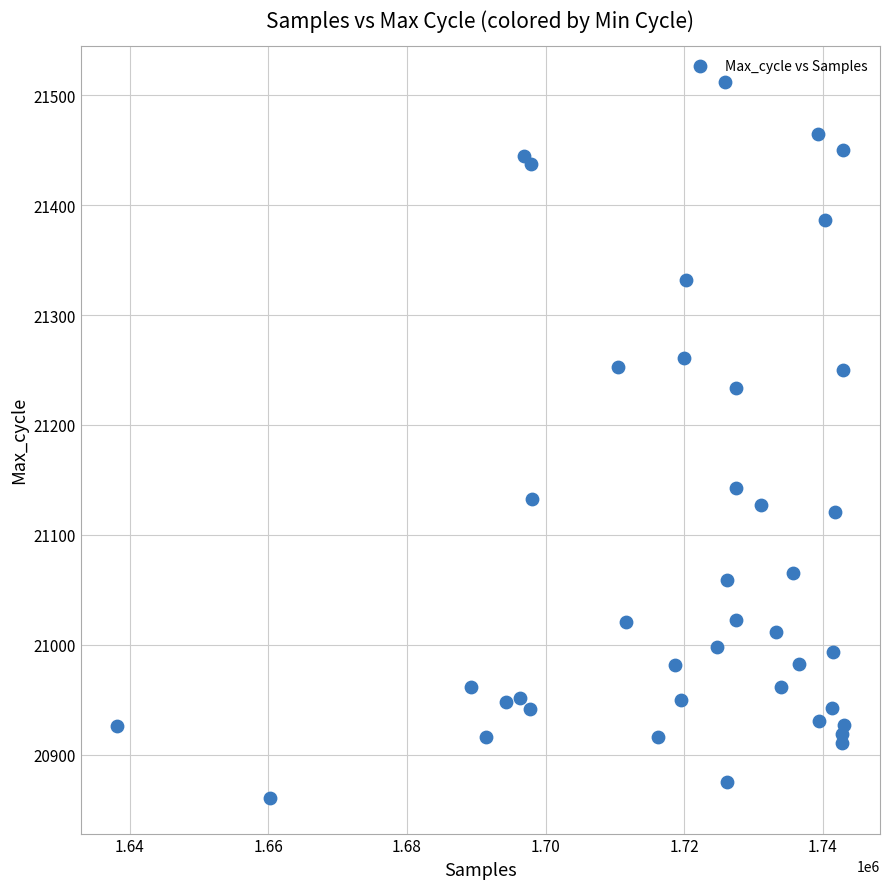

What is the range of Y values (max minus min)?

651